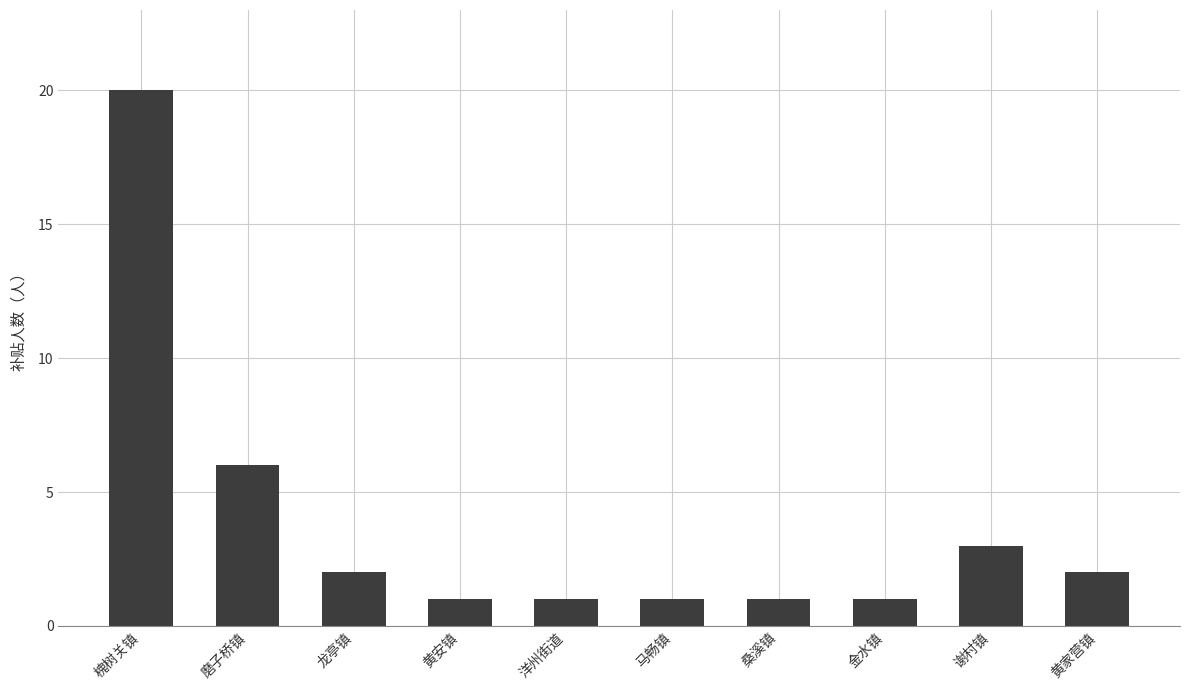

What is the value of the 2nd bar from the left?

6